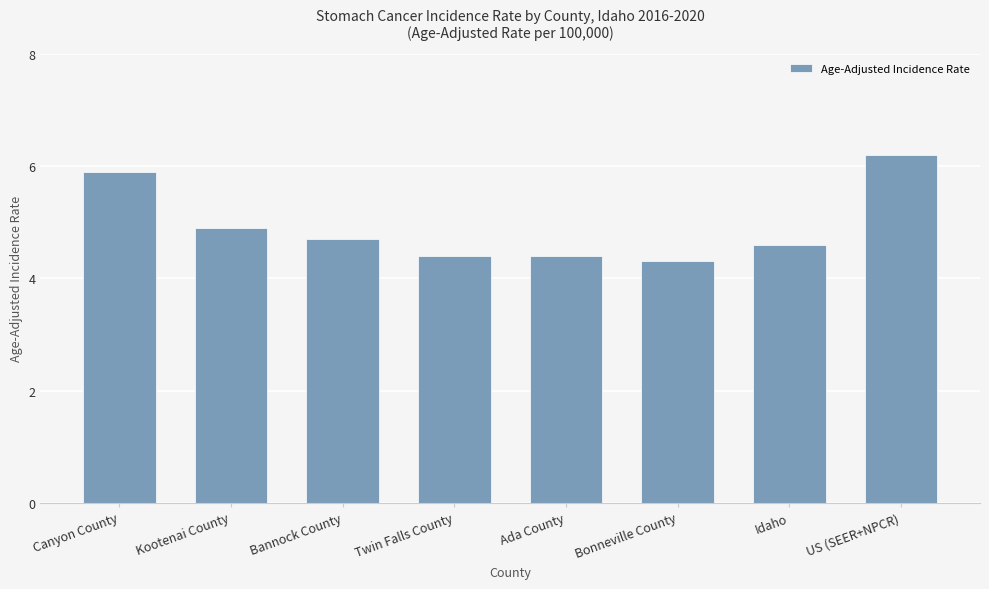

Read the value at US (SEER+NPCR).

6.2